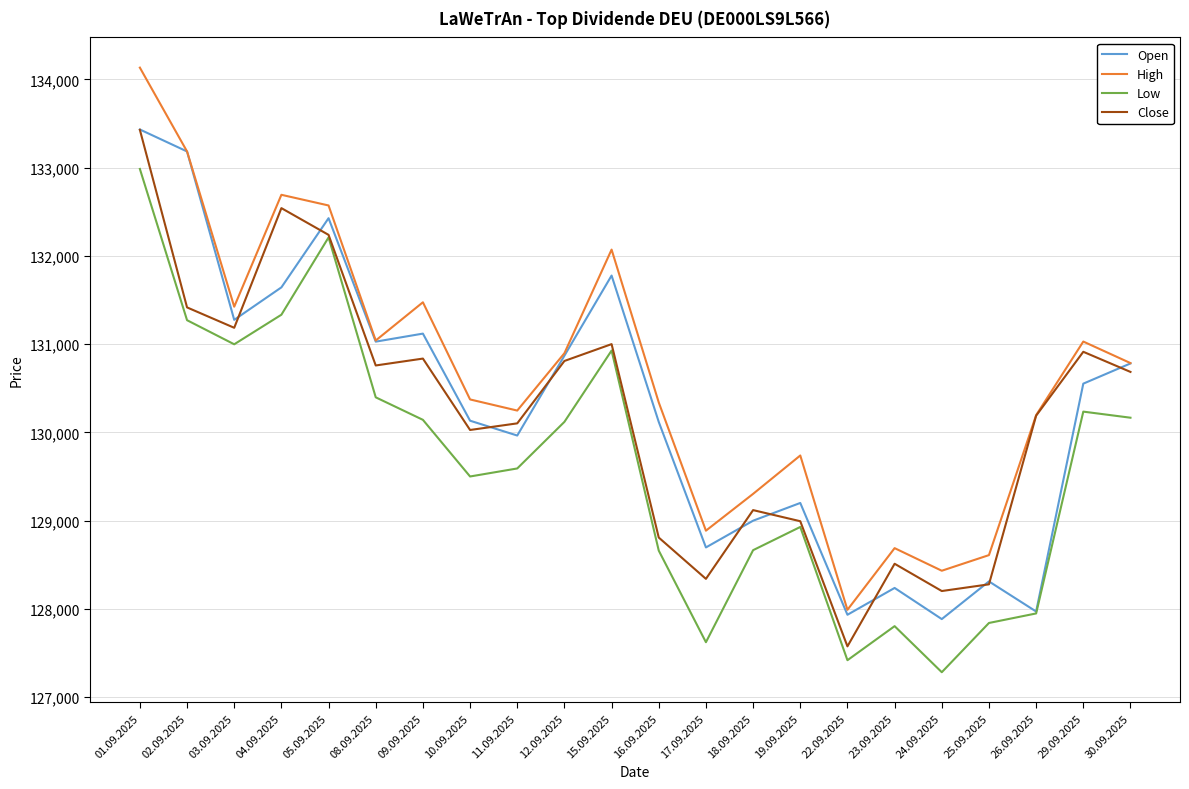

Rank the series at 17.09.2025 from highest to lowest value.

High, Open, Close, Low